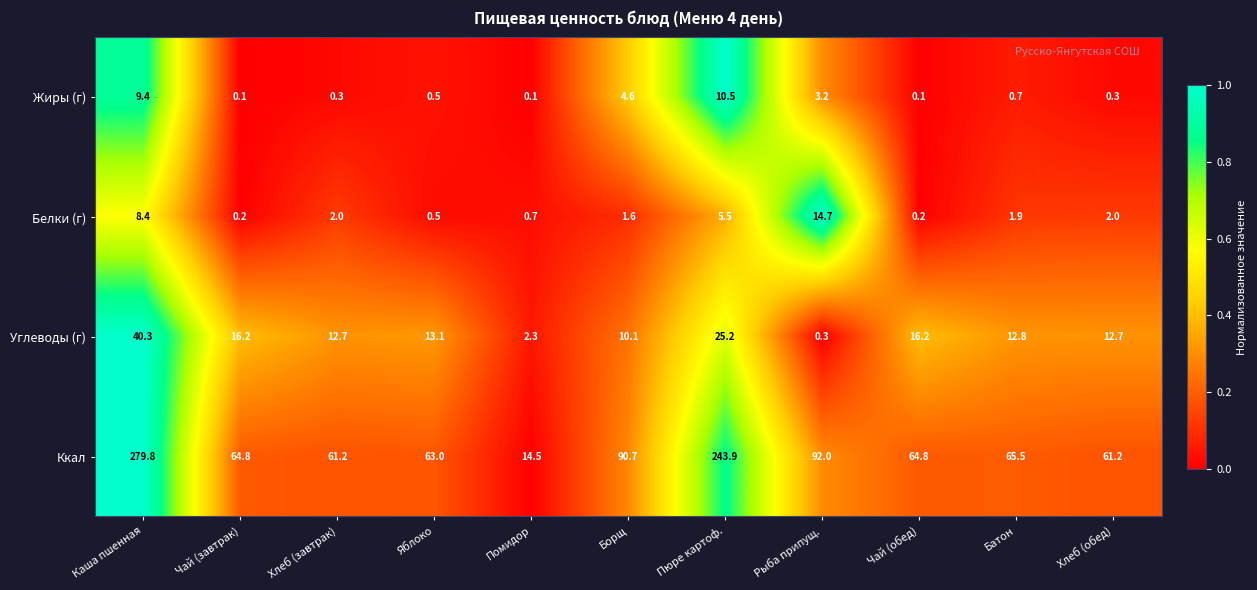

Rank the series at Хлеб (обед) from lowest to highest value.

Жиры (г), Белки (г), Углеводы (г), Ккал